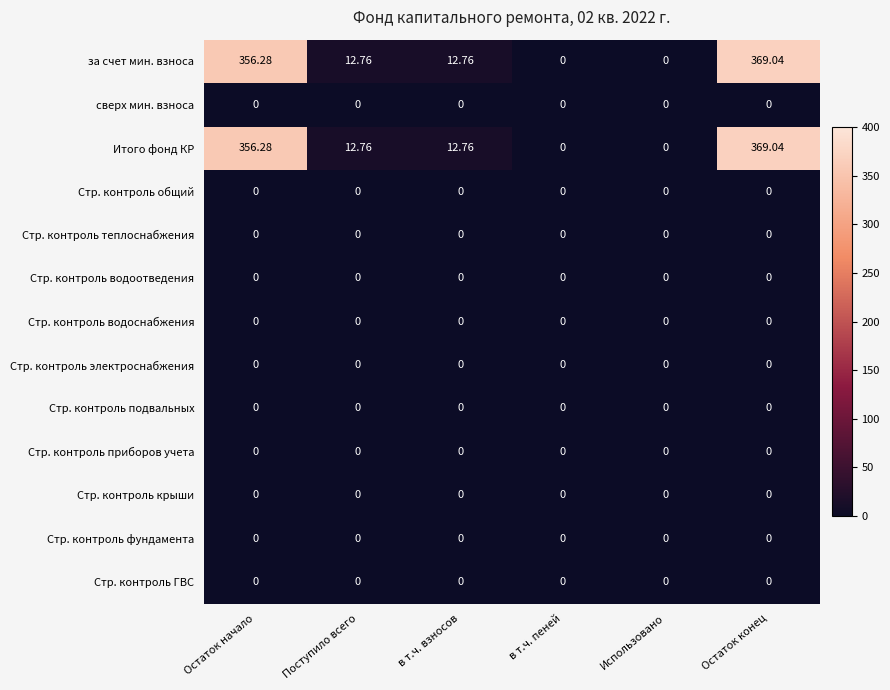

What is the total value across all series at в т.ч. взносов?

25.5